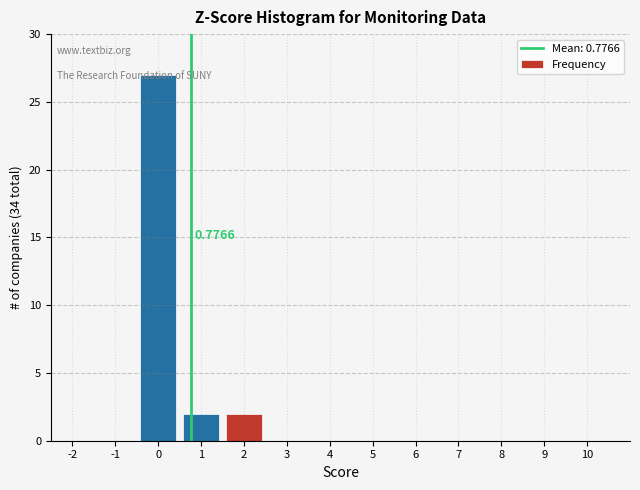

Over which range of the x-axis is the bar tallest?

-0.5 to 0.5